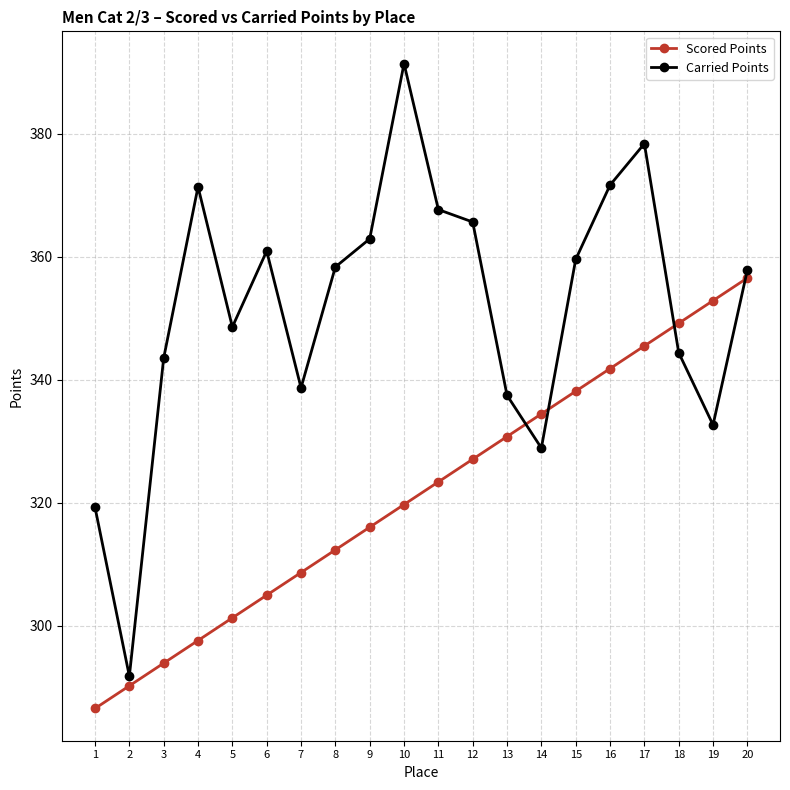

At which category is the sum across all series the highest?

17